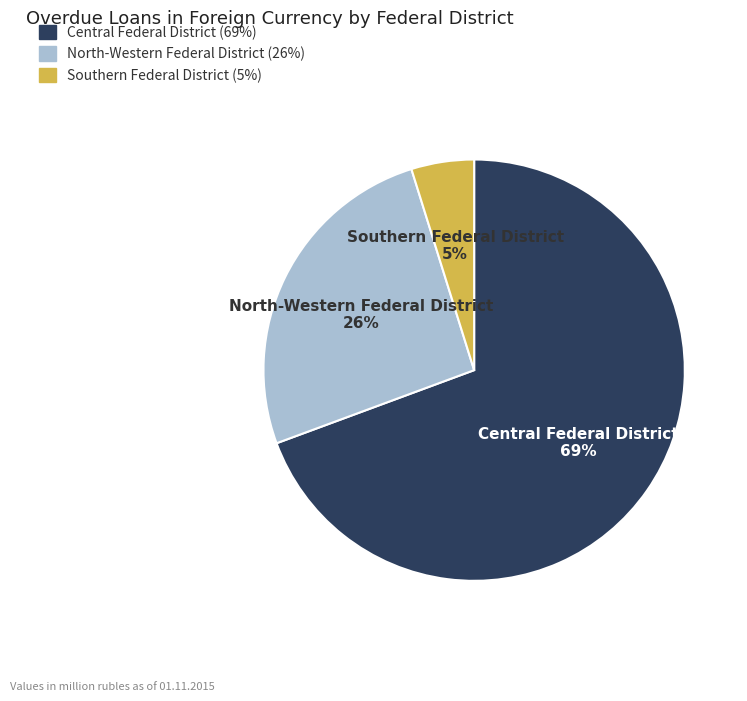

What is the ratio of the value at North-Western Federal District to the value at Central Federal District?

0.4